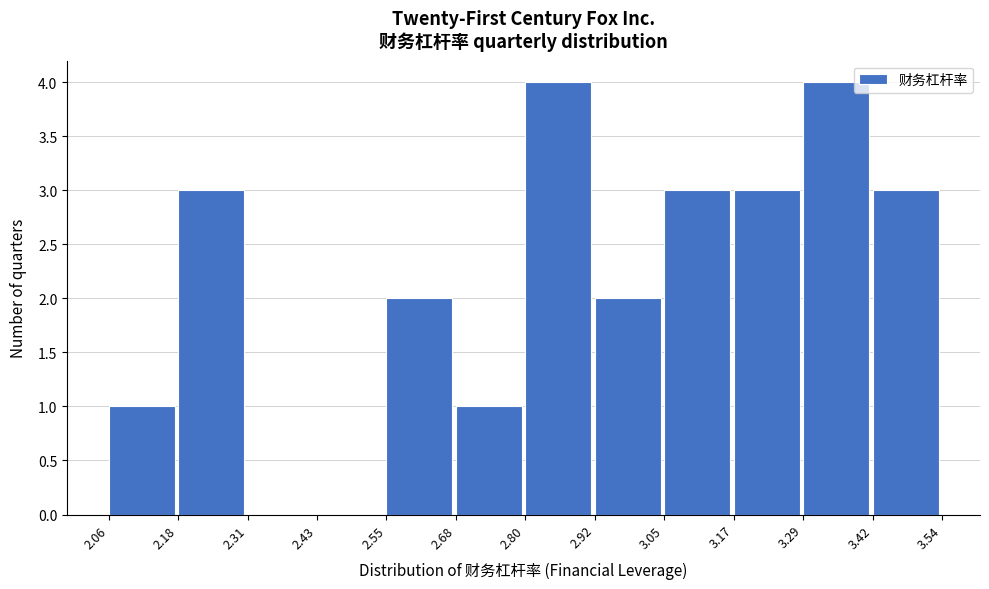

Reading left to right, list every bar in this chart as the range it spans on the x-axis followed by its height. The values are not printed on the chart, so give them approximately, as read against the axis.

2.06 to 2.18: 1
2.18 to 2.31: 3
2.31 to 2.43: 0
2.43 to 2.55: 0
2.55 to 2.68: 2
2.68 to 2.80: 1
2.80 to 2.92: 4
2.92 to 3.05: 2
3.05 to 3.17: 3
3.17 to 3.29: 3
3.29 to 3.42: 4
3.42 to 3.54: 3